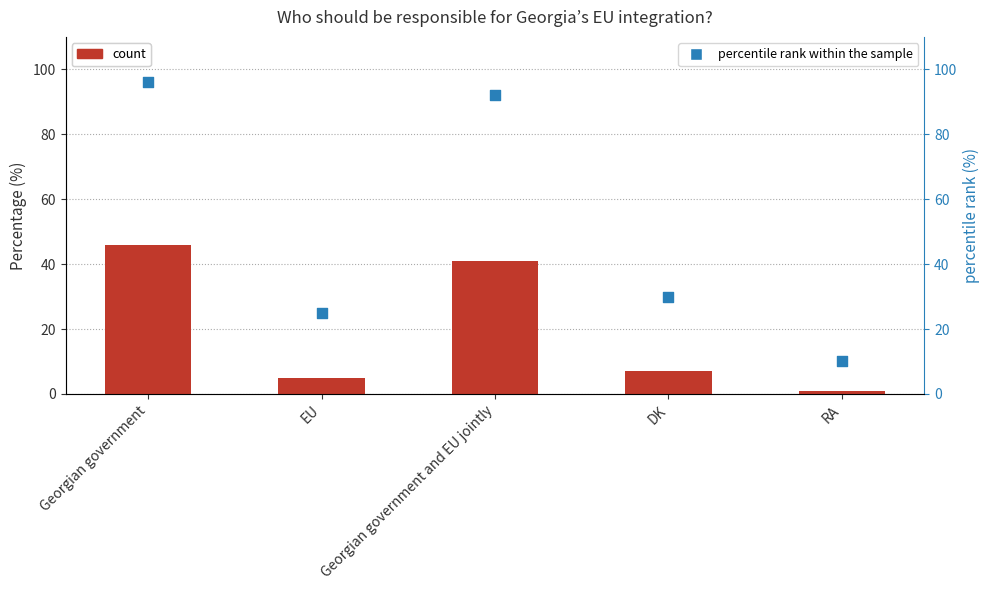

Which series reaches the maximum Y coordinate?

percentile rank within the sample